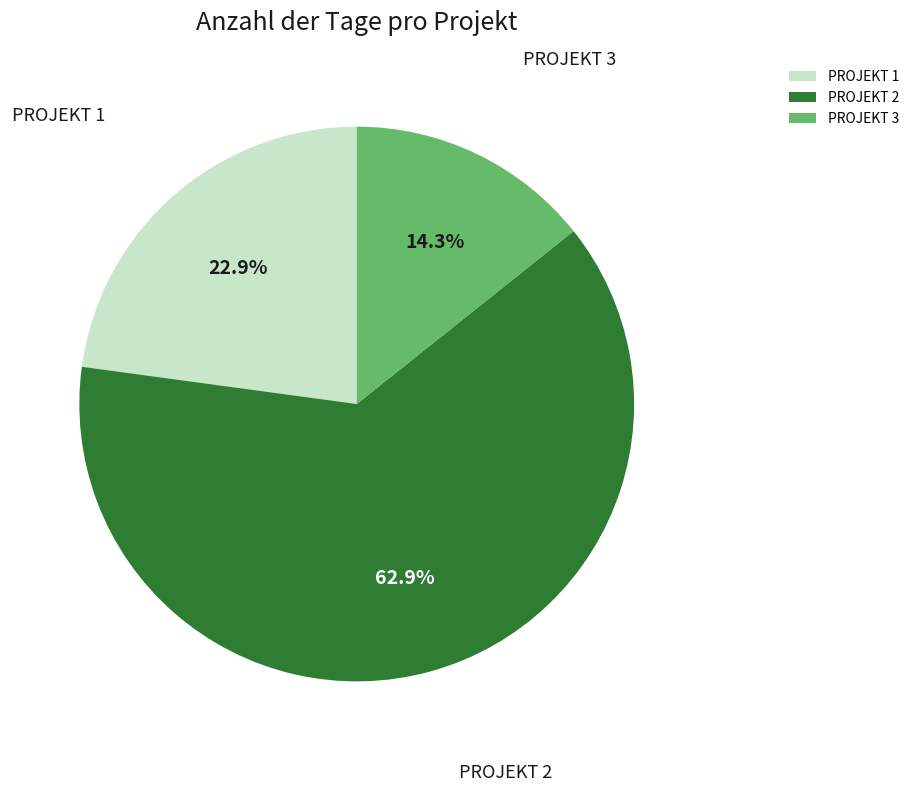

Count the number of slices in the pie.

3